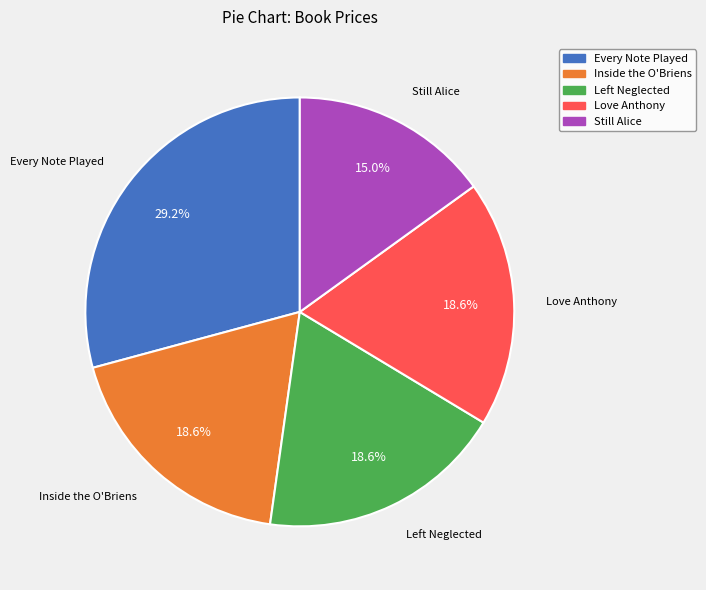

Approximately how many times larger is the value at Inside the O'Briens compared to Love Anthony?

1.0